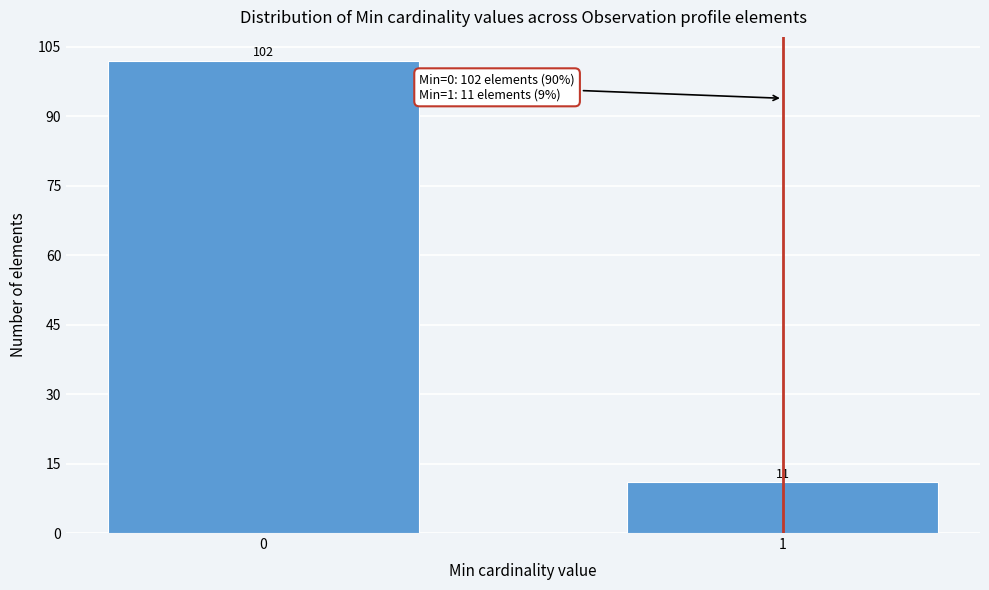

Reading left to right, extract all data points from this chart.

102	11